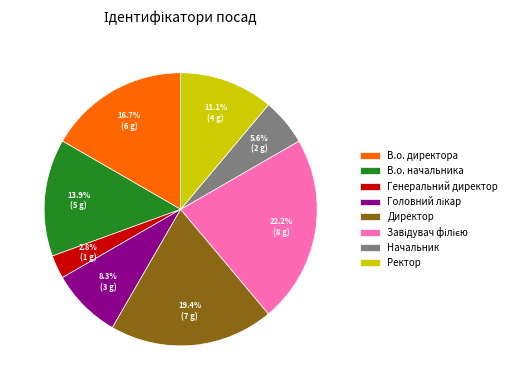

Combined, do Ректор and В.о. начальника account for over 50%?

No